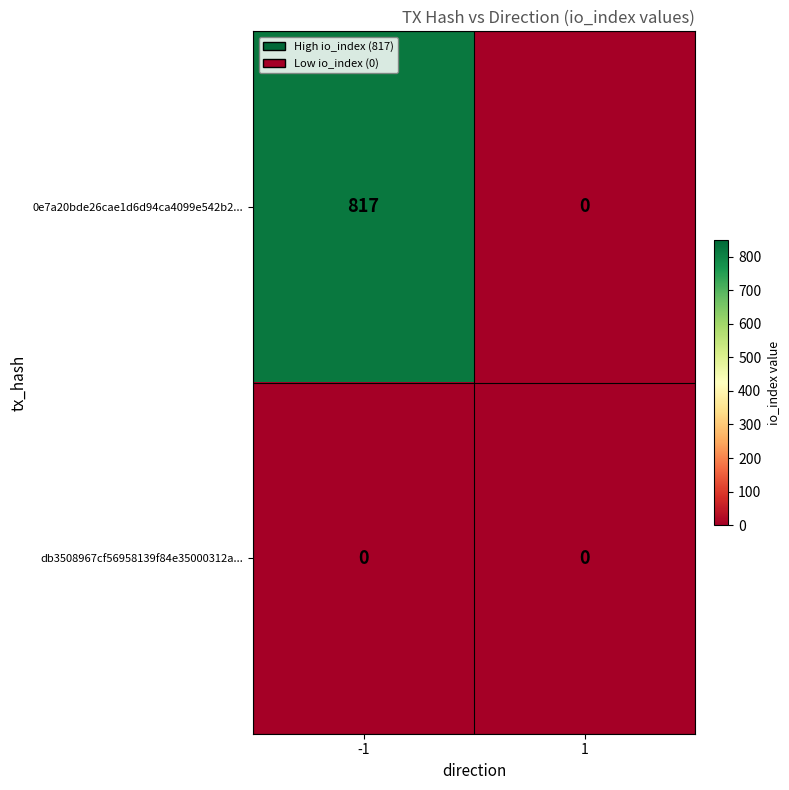

Count the number of data series in this chart.

2